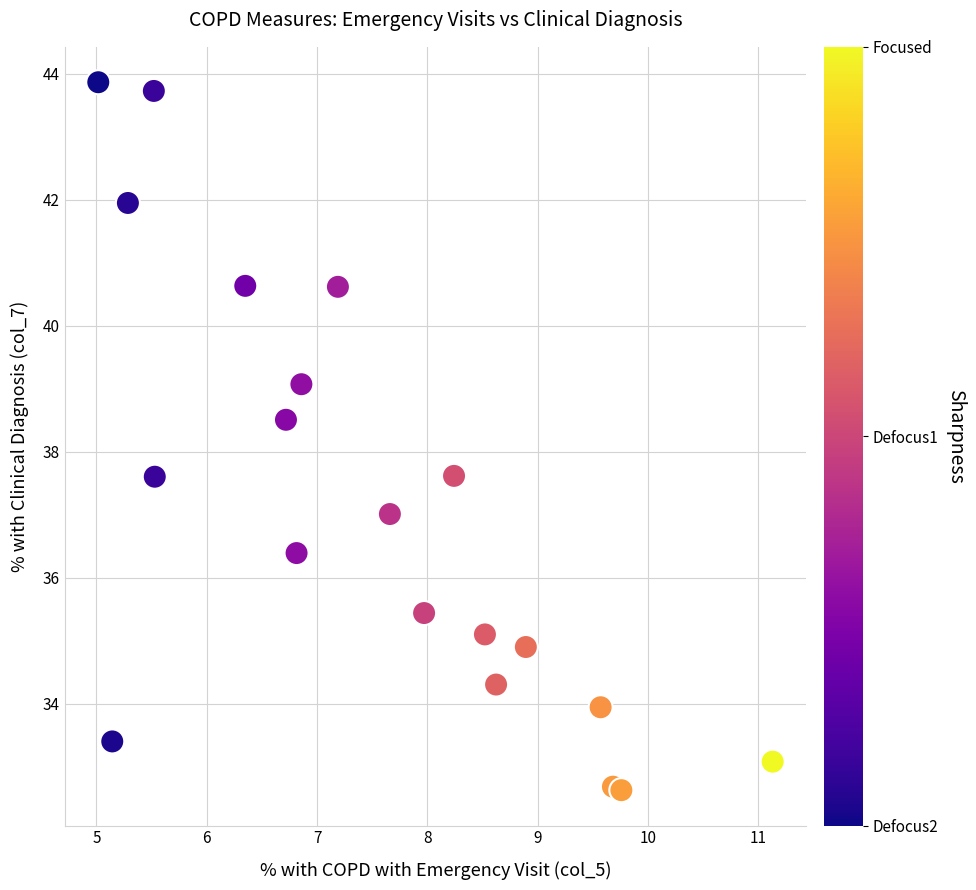

What is the range of Y values (max minus min)?

11.2